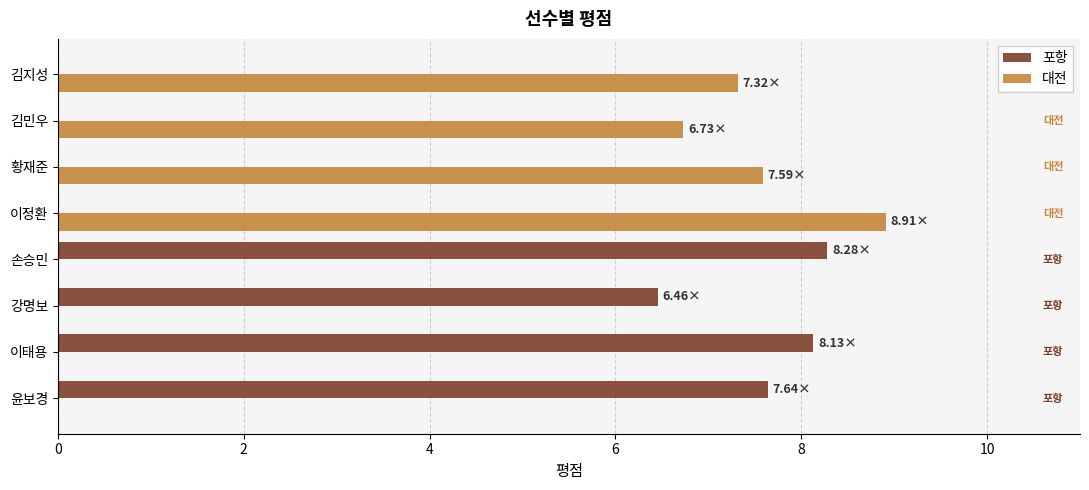

How many series are shown in this chart?

2